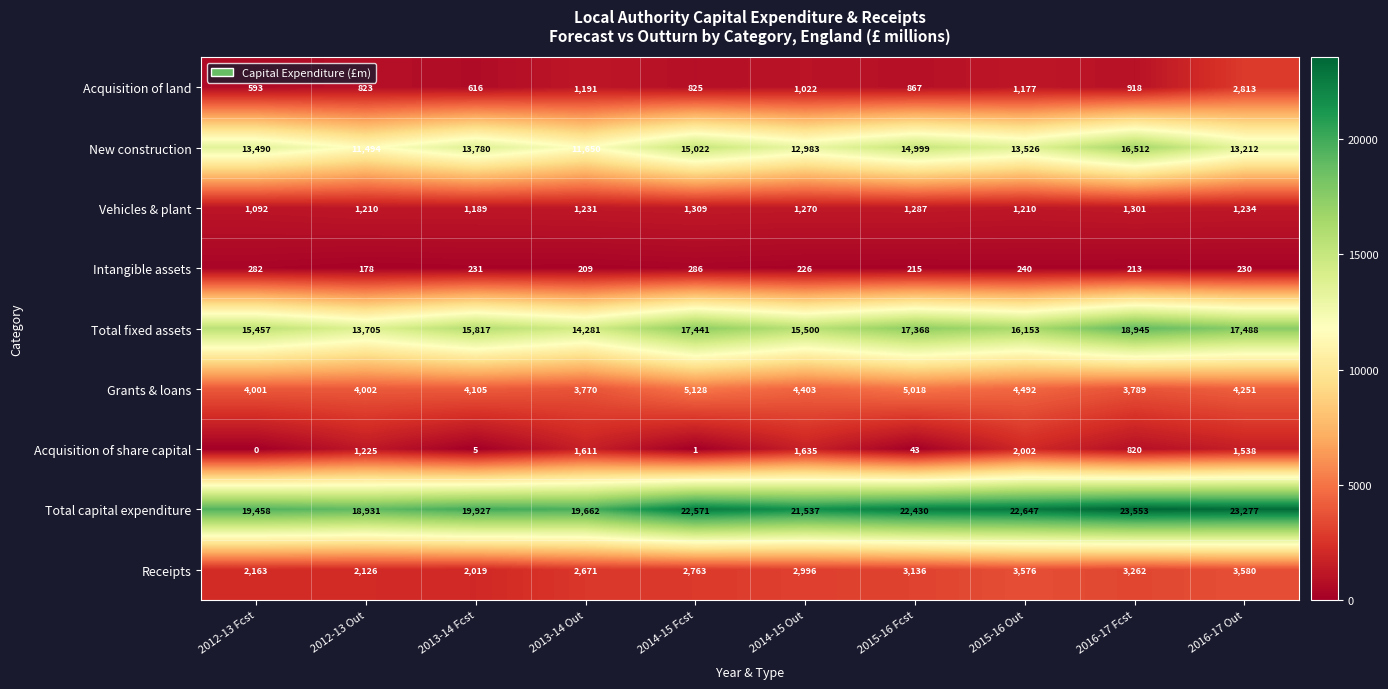

The value of Grants & loans at 2012-13 Out is 4002. True or false?

True